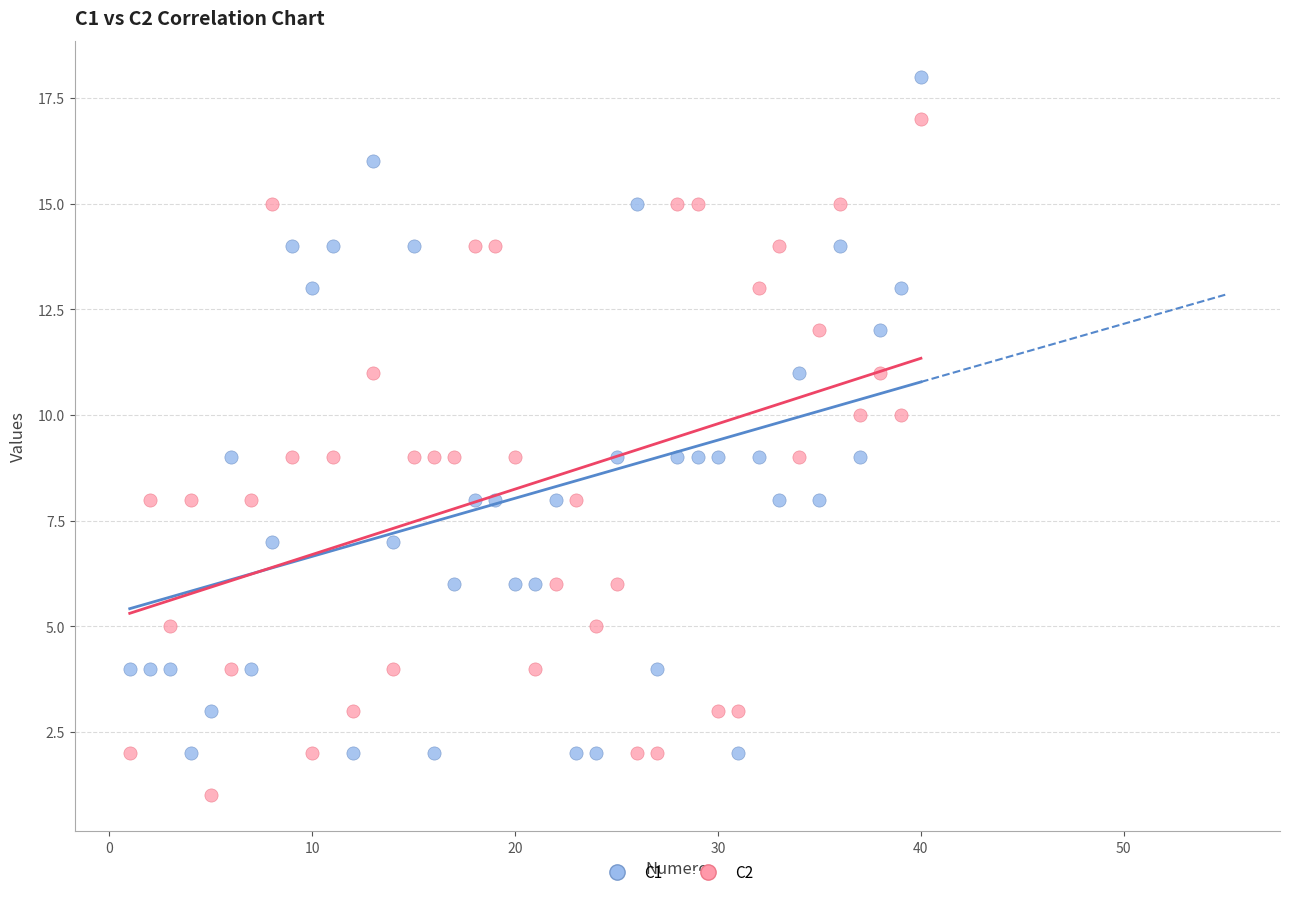

Which series contains the highest Y value?

C1